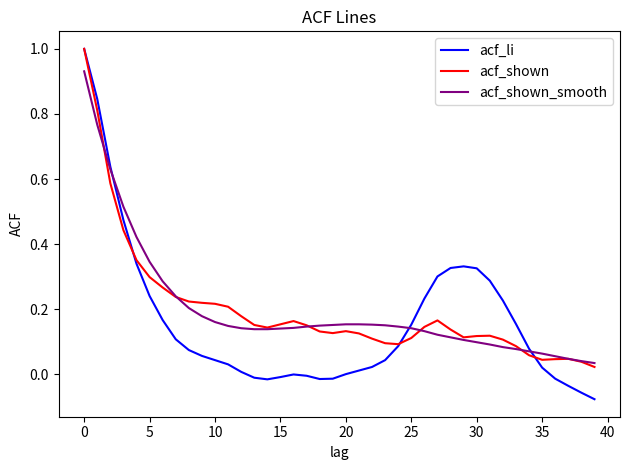

What is the greatest value displayed?

1.0